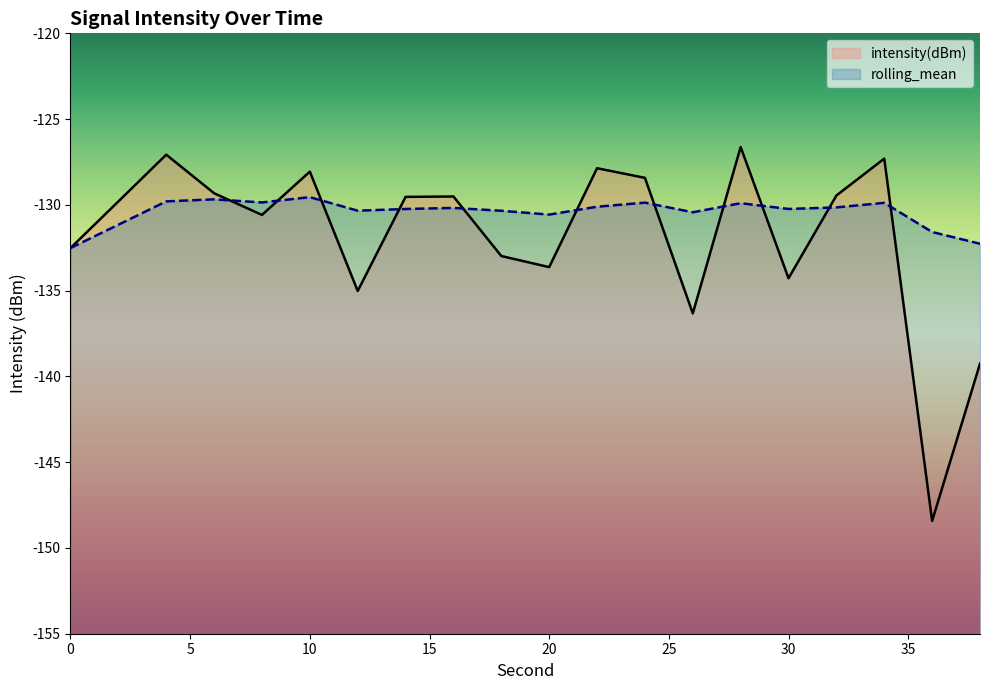

Reading left to right, transcribe all the data shown in this chart.

intensity(dBm): -132.5	-129.8	-127.1	-129.3	-130.6	-128.1	-135.0	-129.5	-129.5	-133.0	-133.6	-127.9	-128.4	-136.3	-126.6	-134.3	-129.5	-127.3	-148.4	-139.3
rolling_mean: -132.5	-131.2	-129.8	-129.7	-129.9	-129.5	-130.3	-130.2	-130.2	-130.3	-130.6	-130.1	-129.9	-130.4	-129.9	-130.2	-130.1	-129.9	-131.6	-132.3